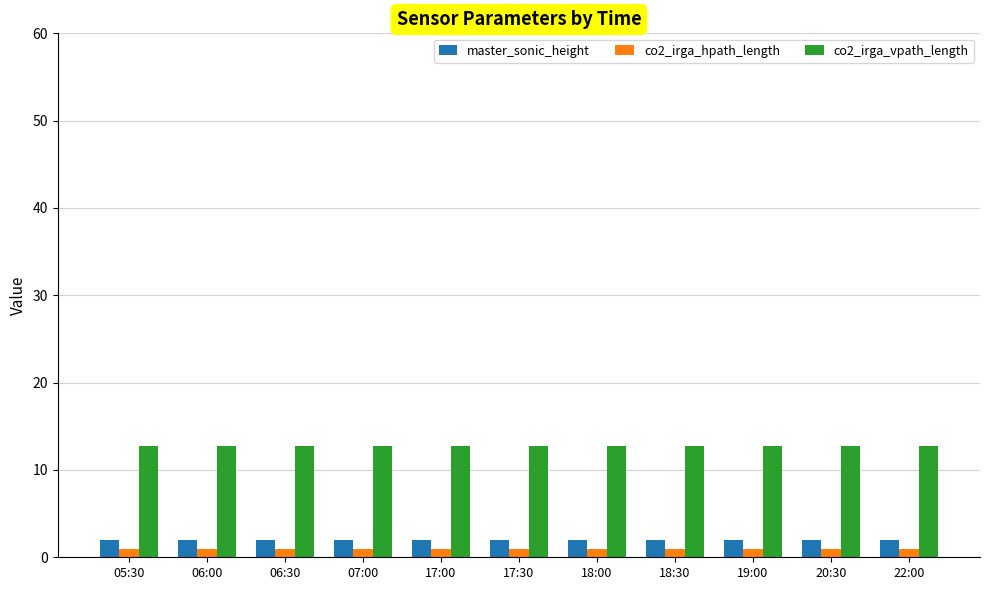

Rank the series at 06:30 from highest to lowest value.

co2_irga_vpath_length, master_sonic_height, co2_irga_hpath_length